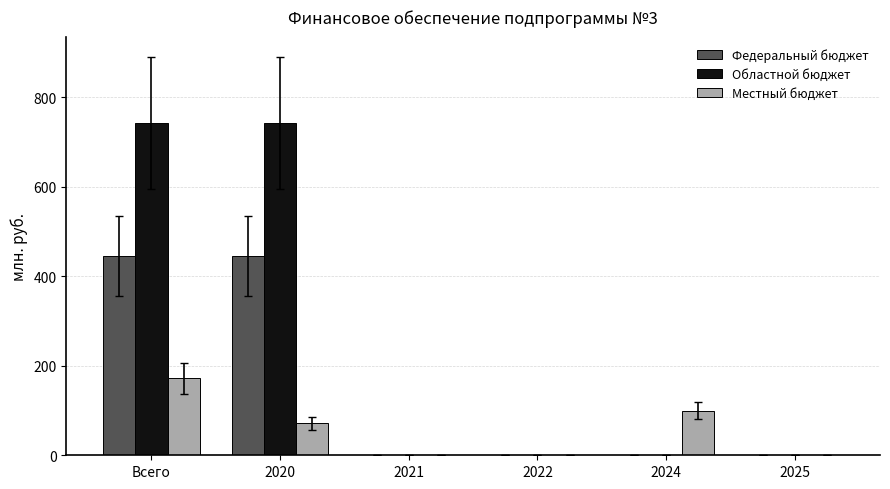

How many groups of bars are there?

6